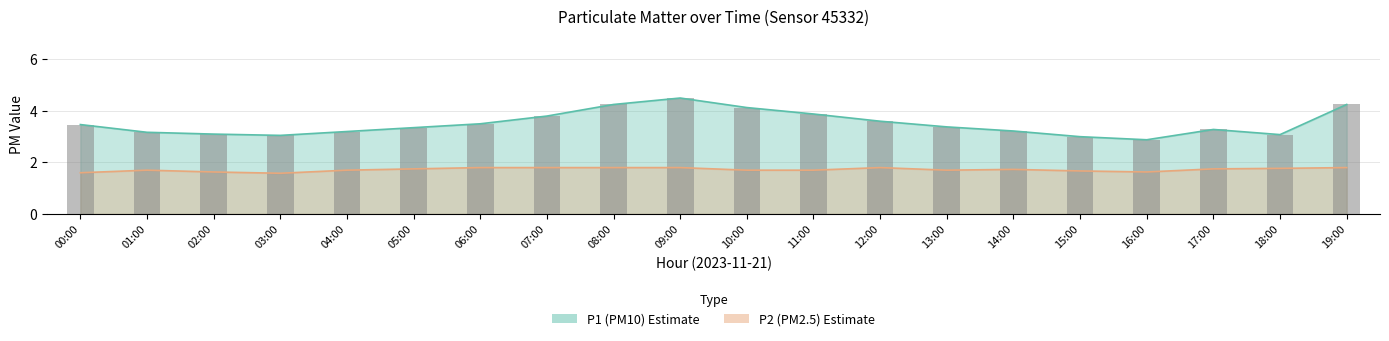

What are all the series names shown in the legend?

P1, P2